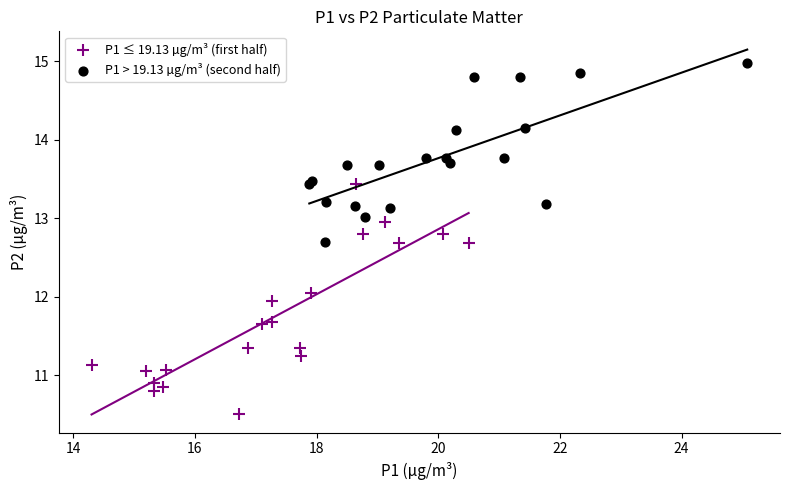

Which series reaches the minimum Y coordinate?

P1 ≤ 19.13 µg/m³ (first half)